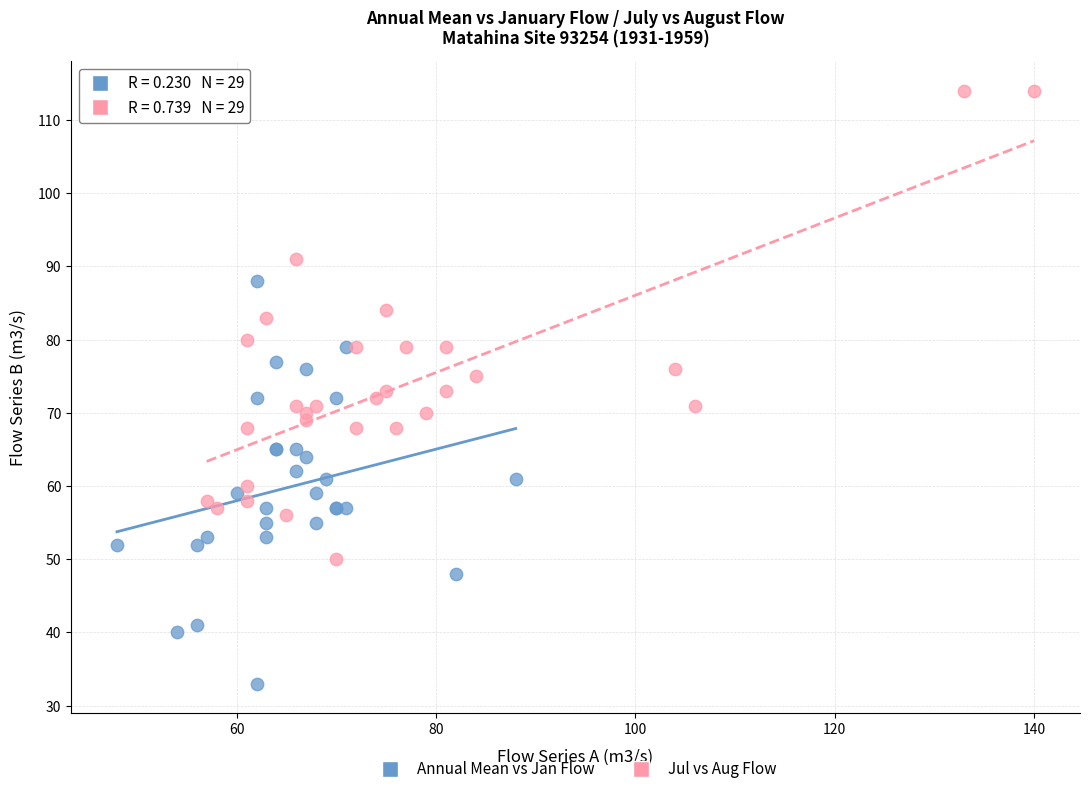

Which series has the widest spread of Y values?

Jul vs Aug Flow